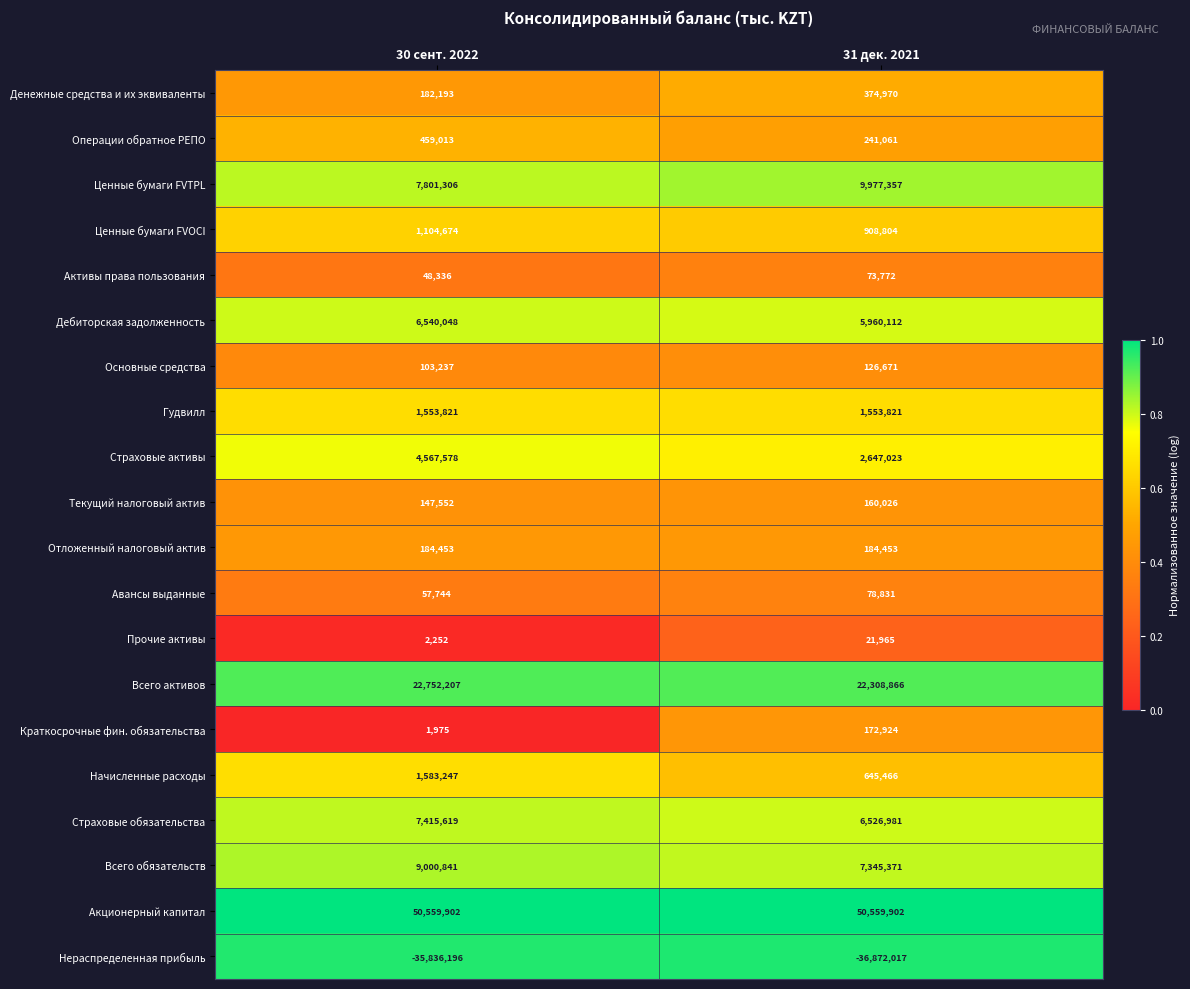

What is the difference between the maximum and minimum values in the Дебиторская задолженность series?

579936